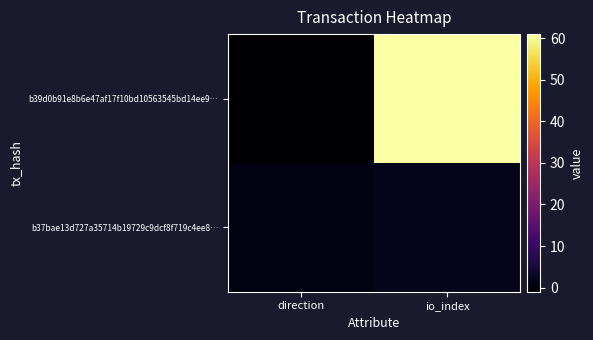

Rank the series at direction from highest to lowest value.

b37bae13d727a35714b19729c9dcf8f719c4ee8…, b39d0b91e8b6e47af17f10bd10563545bd14ee9…